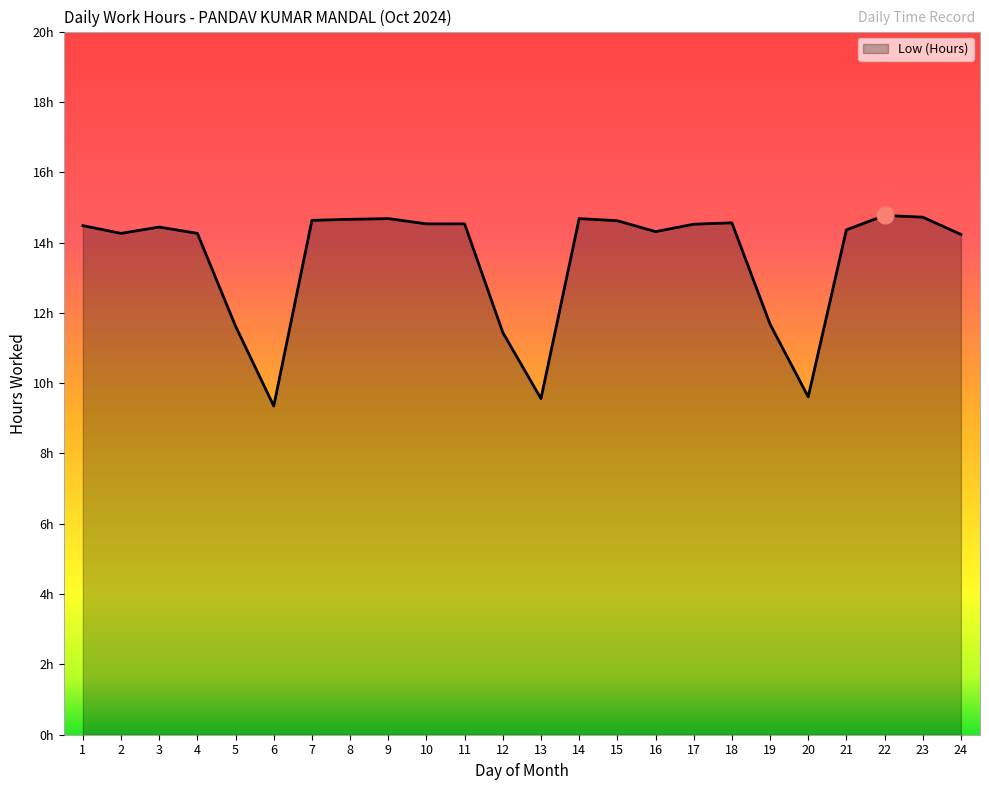

At which category does the data reach its first local peak?

3